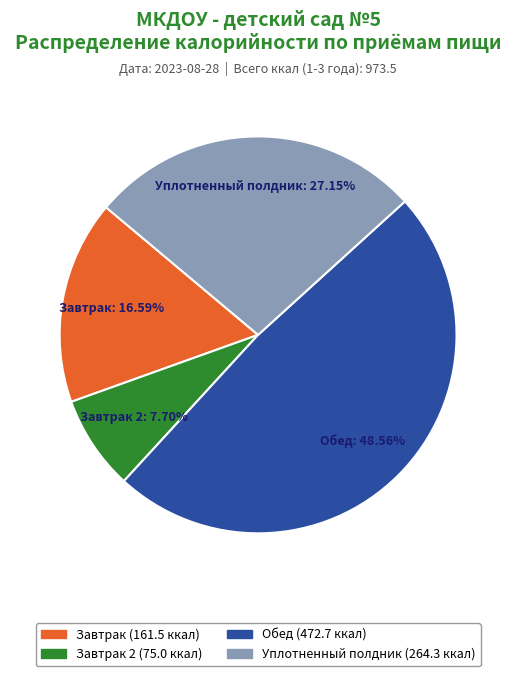

Between Завтрак 2 and Обед, which is larger?

Обед